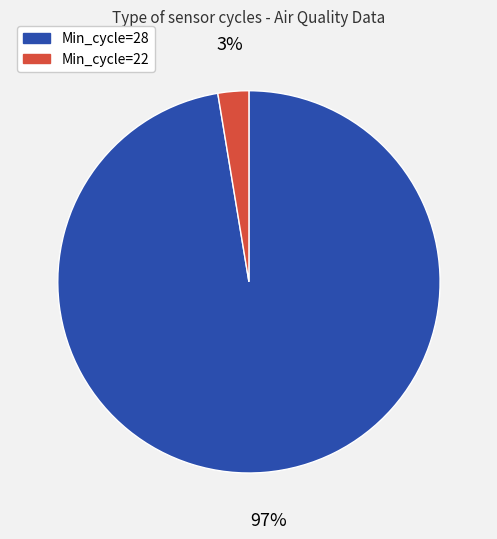

Is there any slice that represents more than half of the pie?

Yes